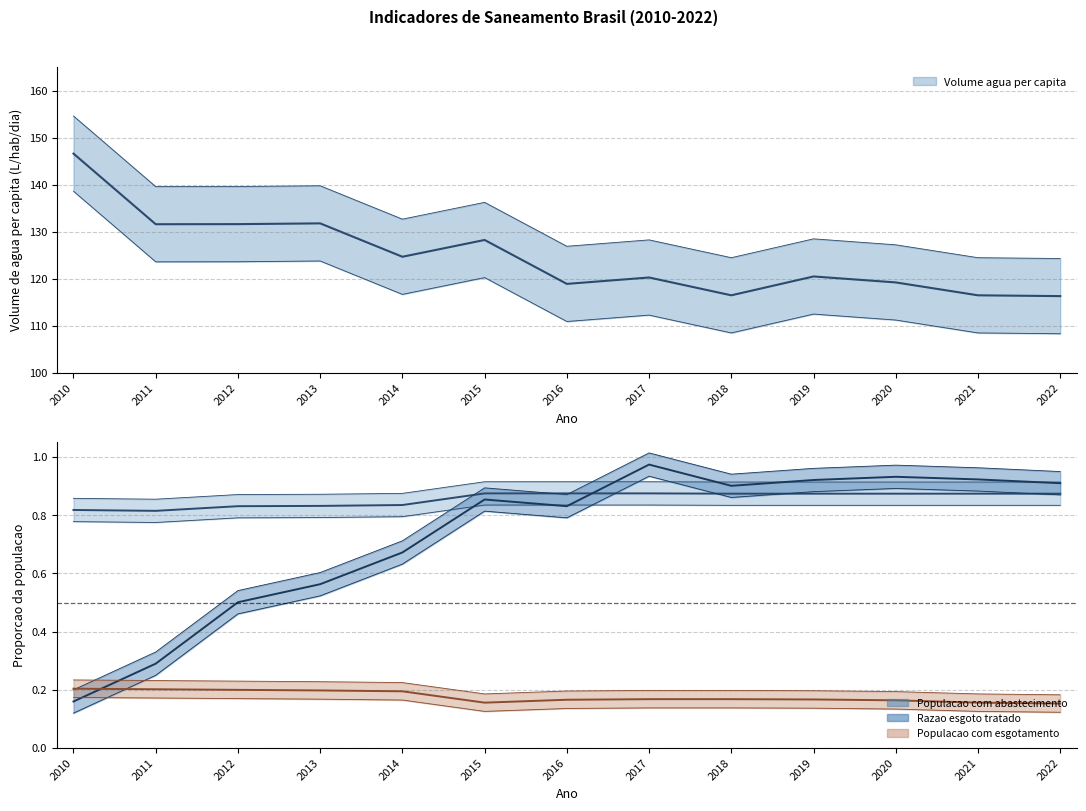

What is the value of the Populacao com abastecimento point at the 10th from the left?

0.9